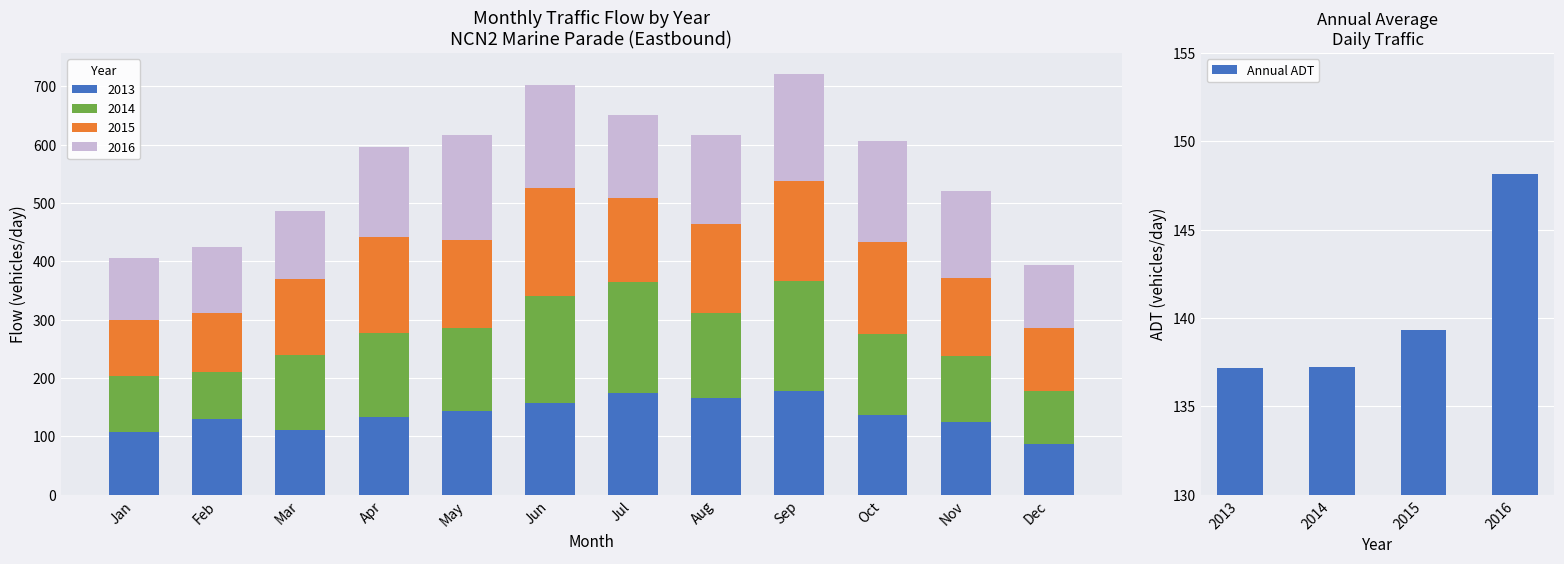

What is the value of the 4th bar from the left?

148.2